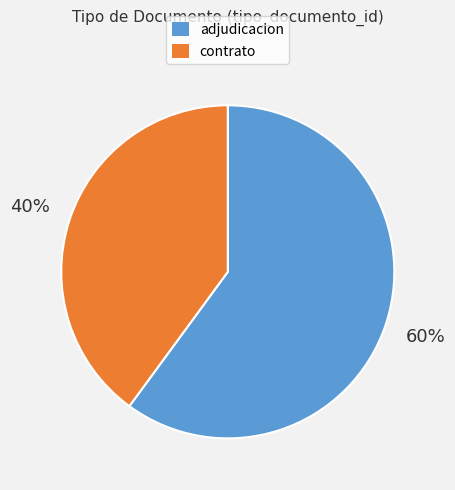

Which category has the smallest portion of the pie?

contrato